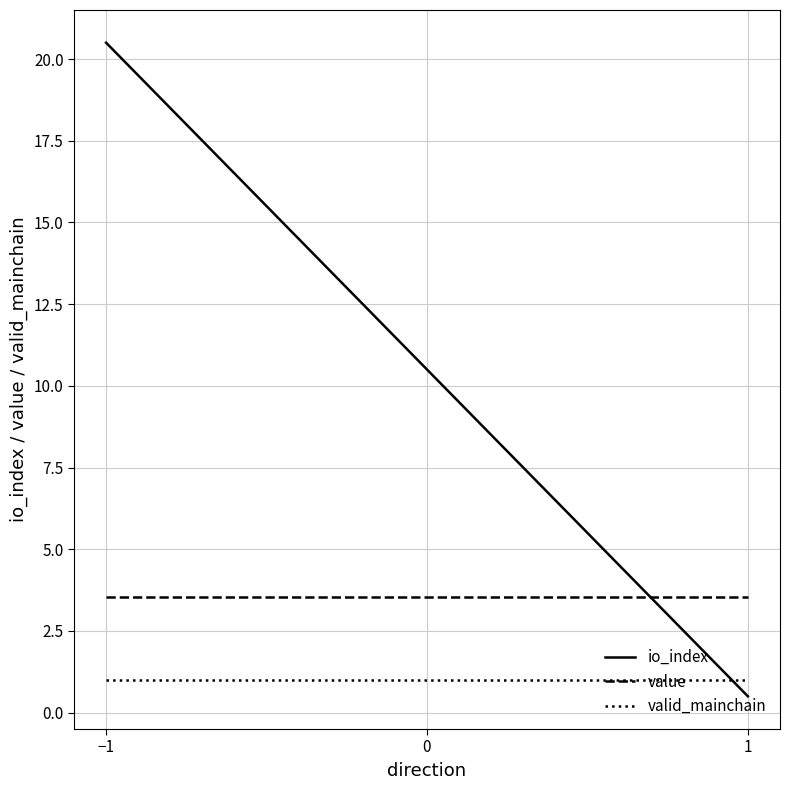

Reading right to left, what are all the values shown in this chart?

io_index: 0.5	20.5
value: 3.5	3.5
valid_mainchain: 1.0	1.0